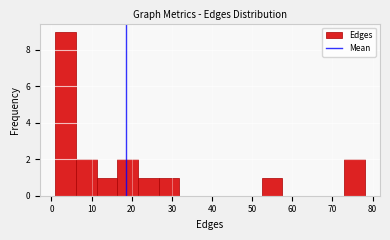

Reading left to right, transcribe this chart: for each bar, give the range it covers on the x-axis and its height. Neither the bar edges nor the heights are printed on the chart, so give them approximately, as read against the axes.

1 to 6: 9
6 to 11: 2
11 to 16: 1
16 to 22: 2
22 to 27: 1
27 to 32: 1
32 to 37: 0
37 to 42: 0
42 to 47: 0
47 to 52: 0
52 to 57: 1
57 to 63: 0
63 to 68: 0
68 to 73: 0
73 to 78: 2